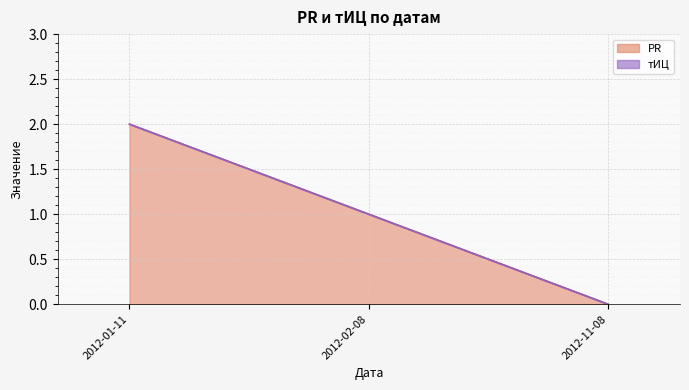

List the labels in order of value, largest first.

2012-01-11, 2012-02-08, 2012-11-08